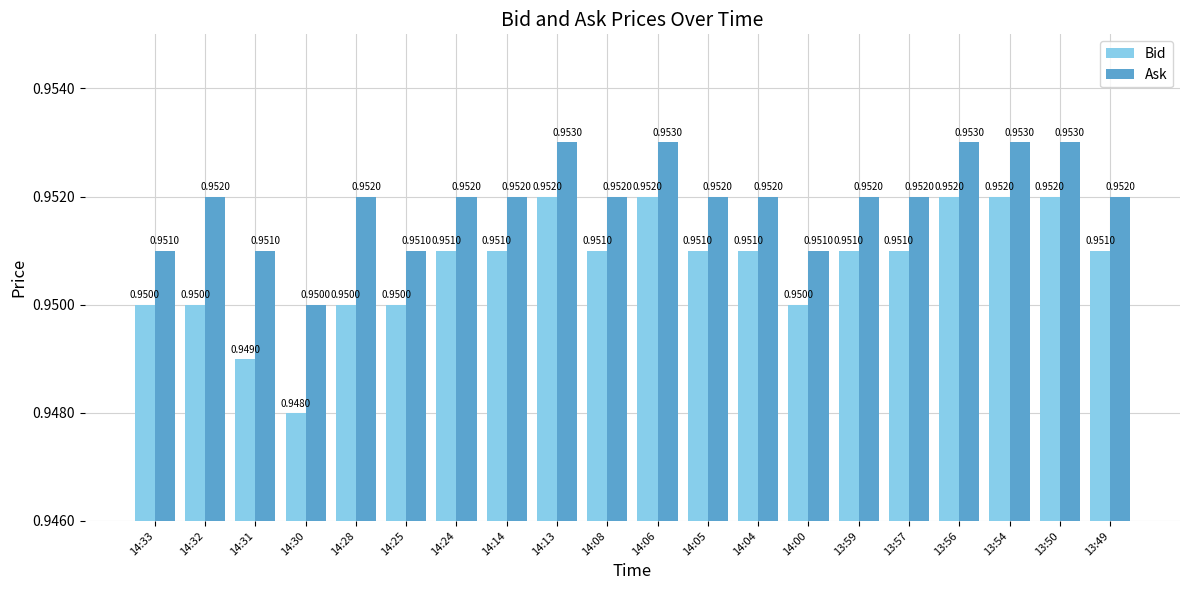

Rank the series at 14:32 from highest to lowest value.

Ask, Bid